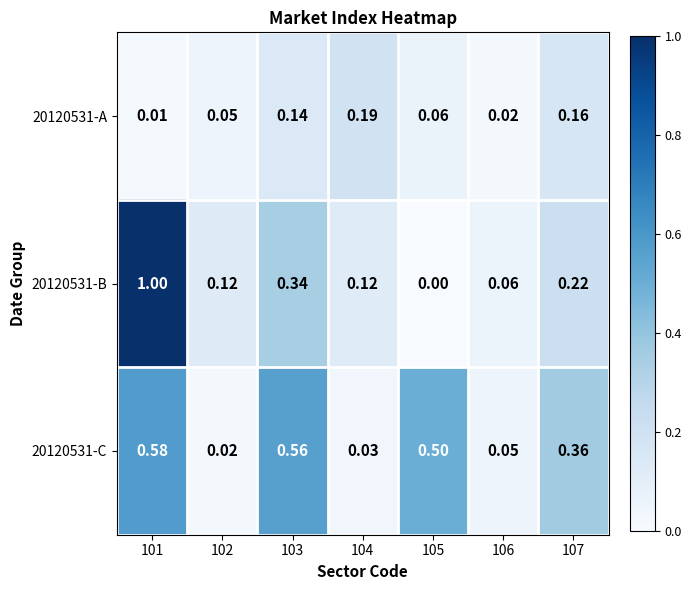

Is the value of 20120531-C at 103 greater than the value of 20120531-A at 103?

Yes